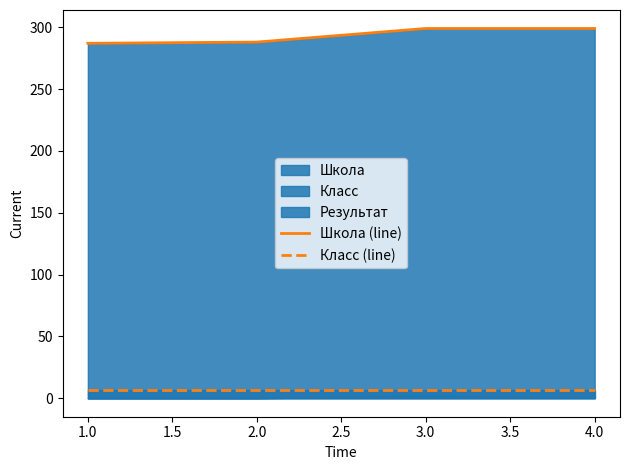

True or false: Класс (line) and Школа (line) cross at least once.

False